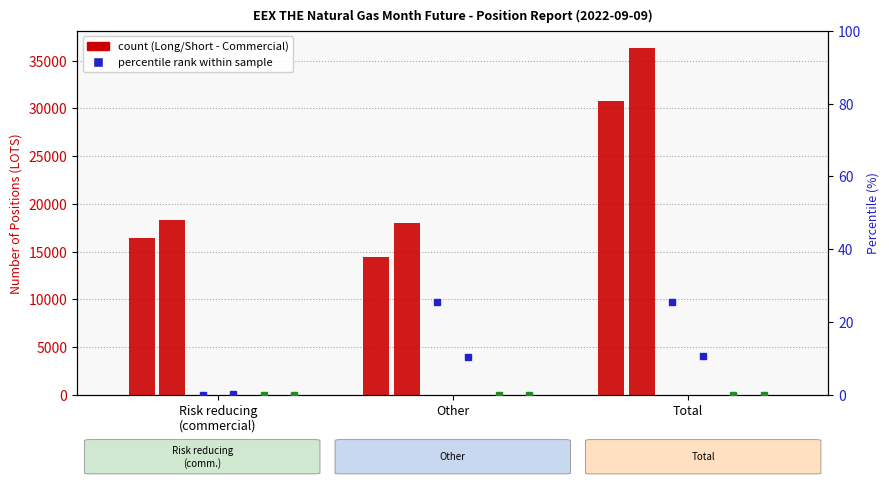

Which category has the lowest value in the Short (Other Financial) series?

Risk reducing
(commercial)